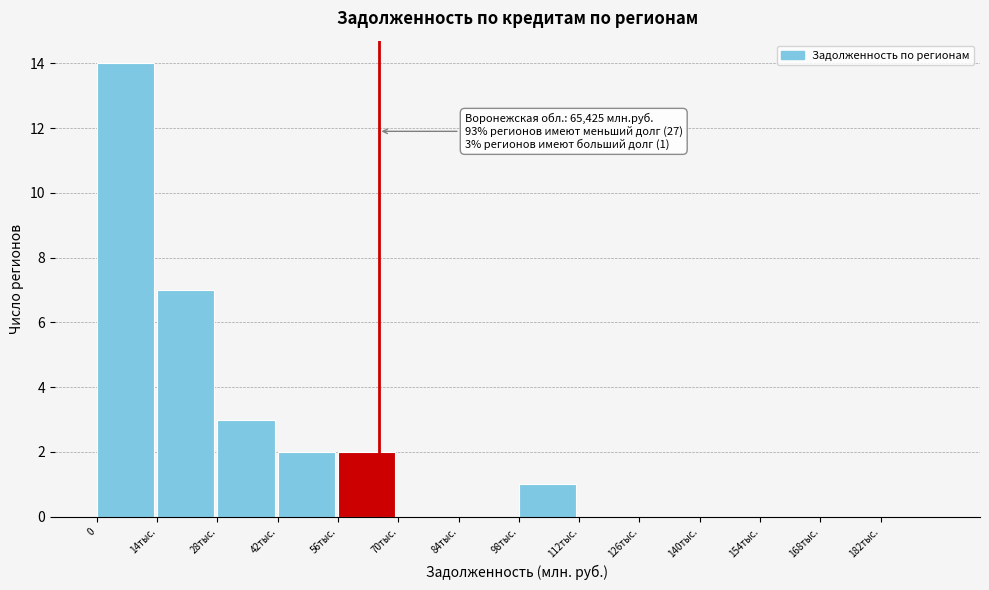

Reading left to right, transcribe all the data shown in this chart.

0=14	14тыс.=7	28тыс.=3	42тыс.=2	56тыс.=2	70тыс.=0	84тыс.=0	98тыс.=1	112тыс.=0	126тыс.=0	140тыс.=0	154тыс.=0	168тыс.=0	182тыс.=0